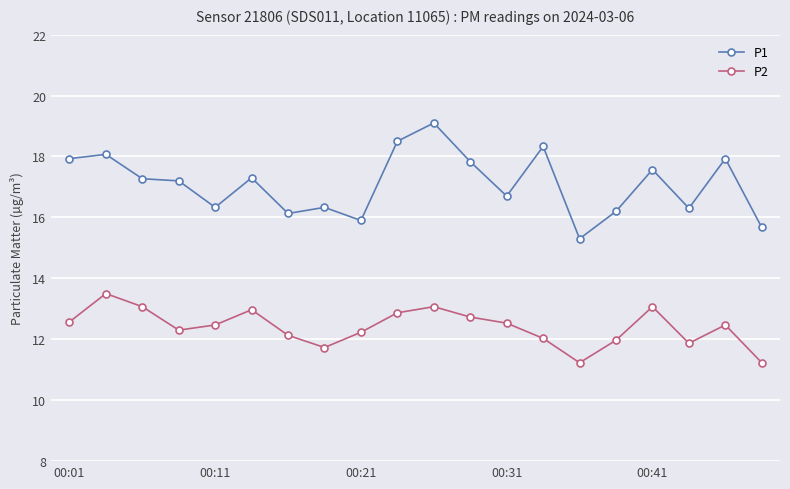

Which series has the widest spread of values?

P1